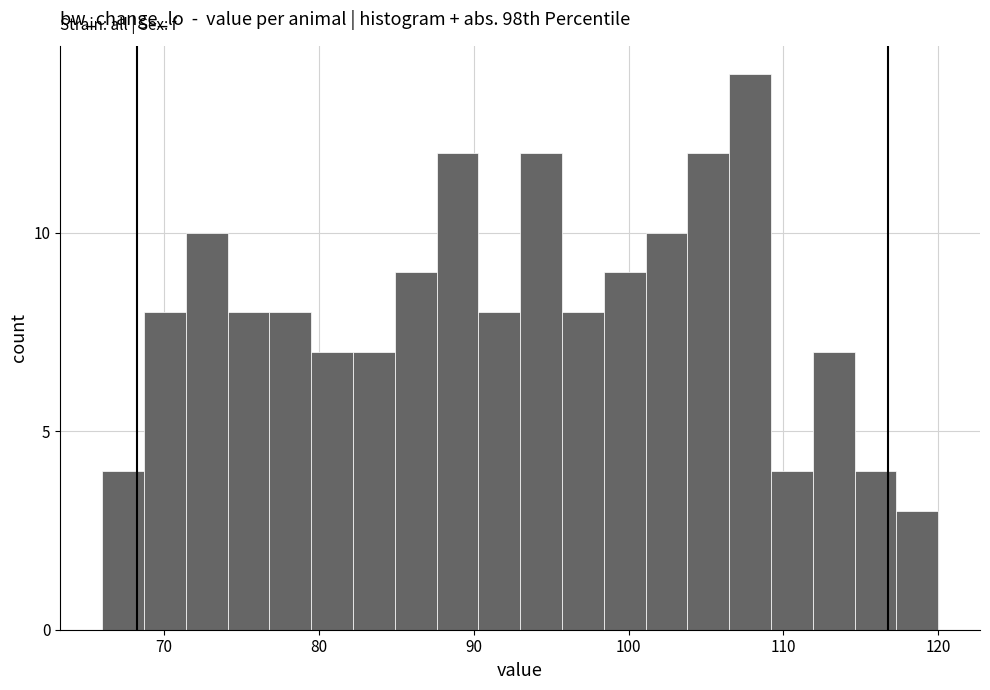

Around what value on the x-axis is the tallest bar? Give the approximate position of its centre, as read against the axis.

108